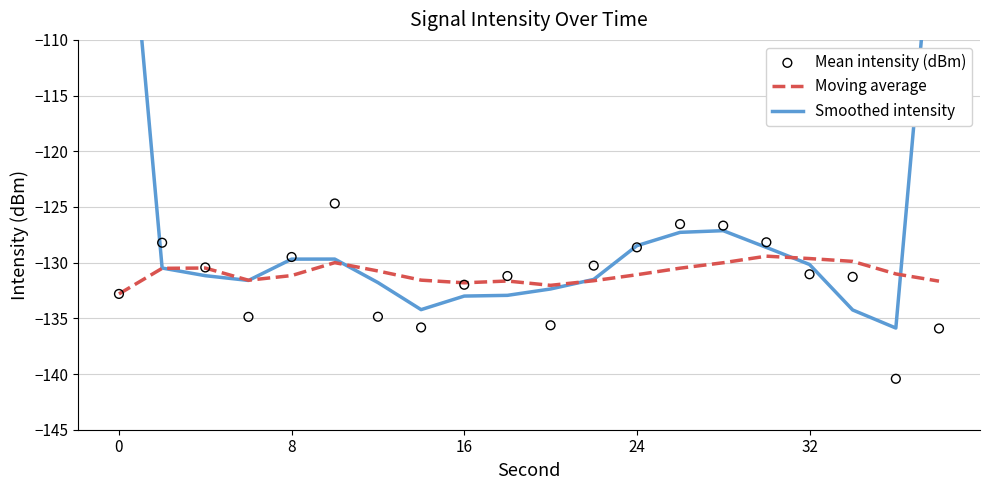

Which series has the largest total across all categories?

Smoothed intensity